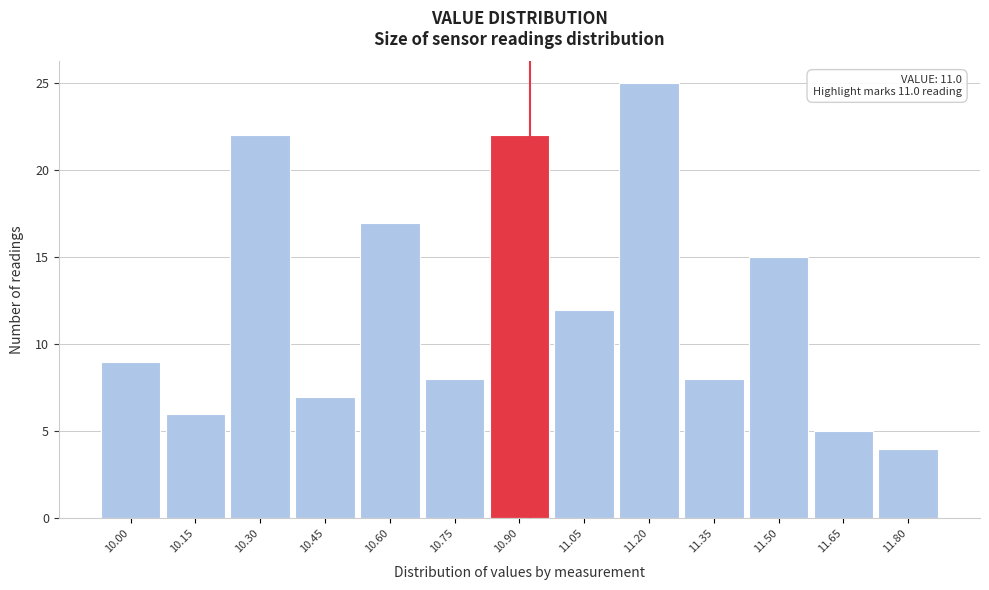

Reading left to right, extract all data points from this chart.

9	6	22	7	17	8	22	12	25	8	15	5	4